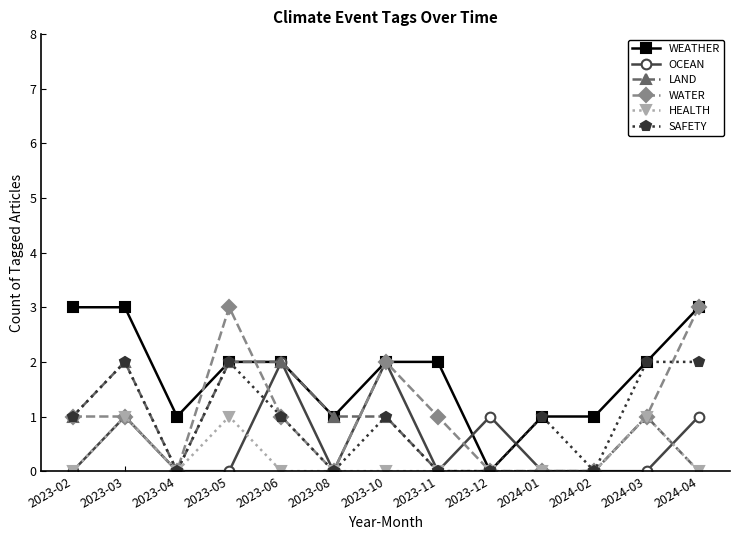

What is the highest value of the WEATHER series?

3